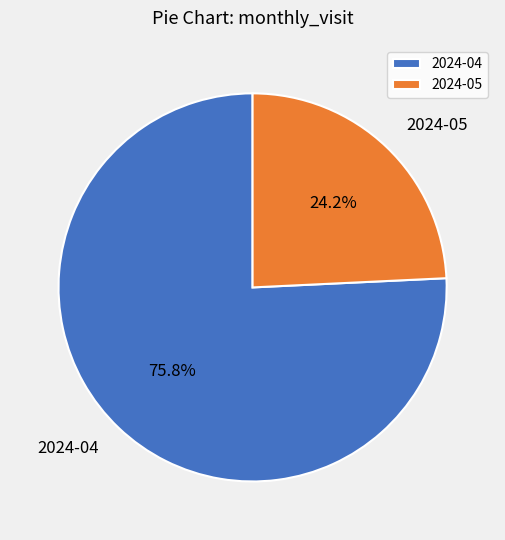

What percentage is the 2024-04 slice, to the nearest percent?

76%